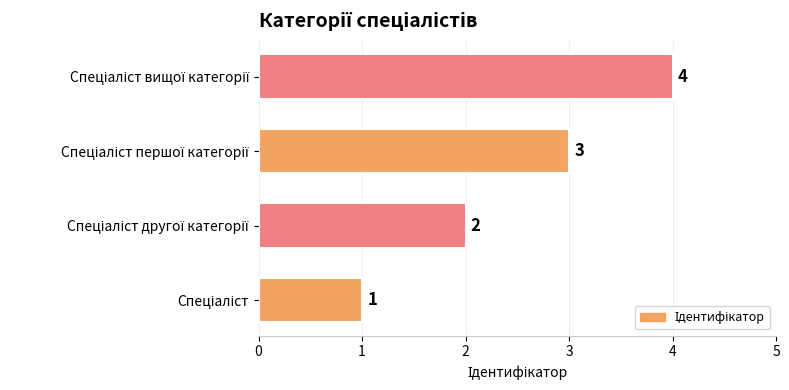

What is the greatest value displayed?

4